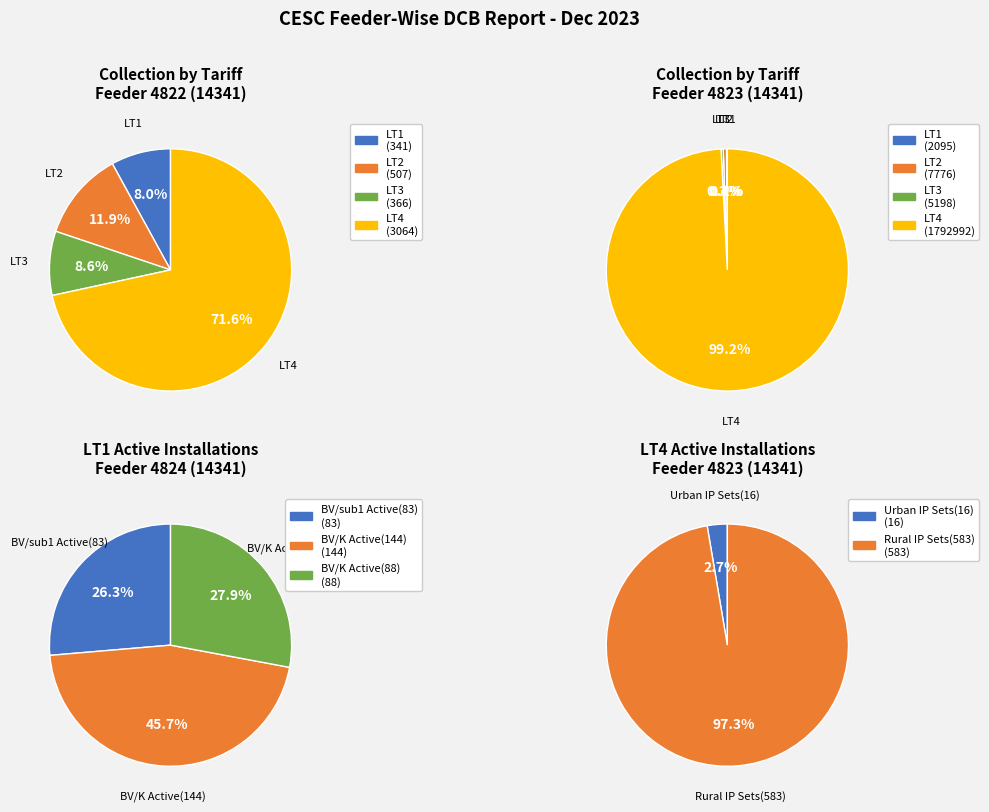

Between LT2 and LT3, which is larger?

LT2